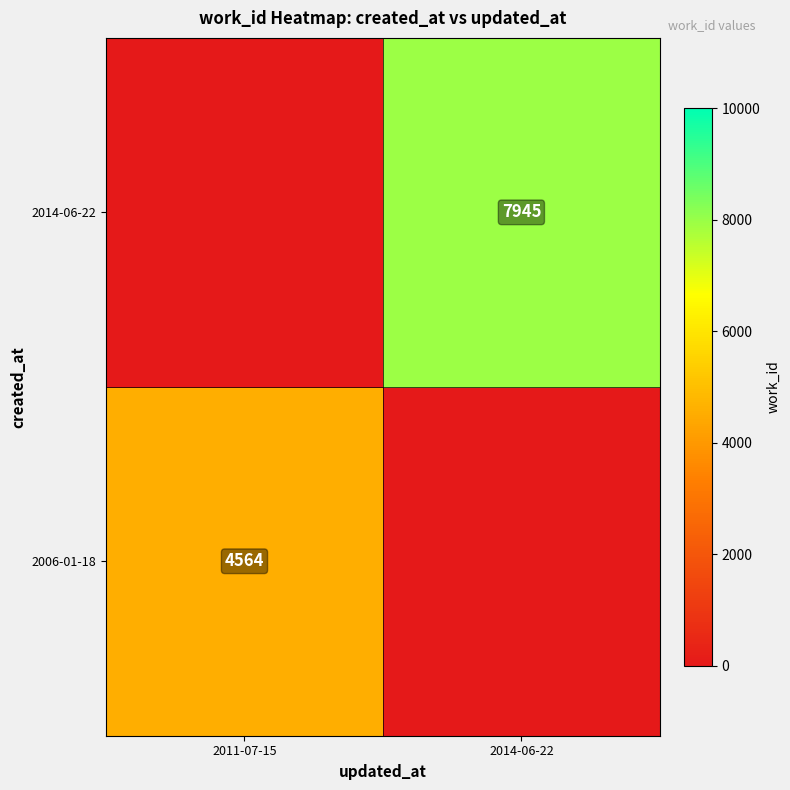

At which category is the sum across all series the highest?

2014-06-22